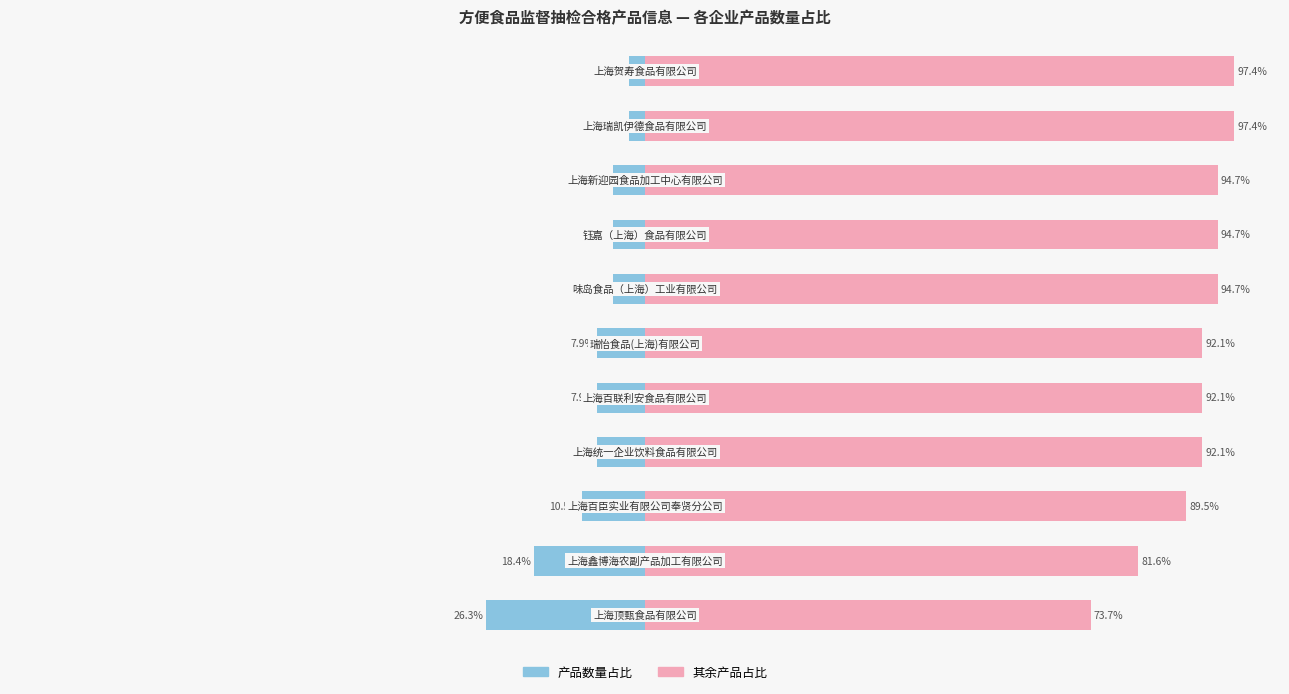

How many categories are shown in the chart?

11